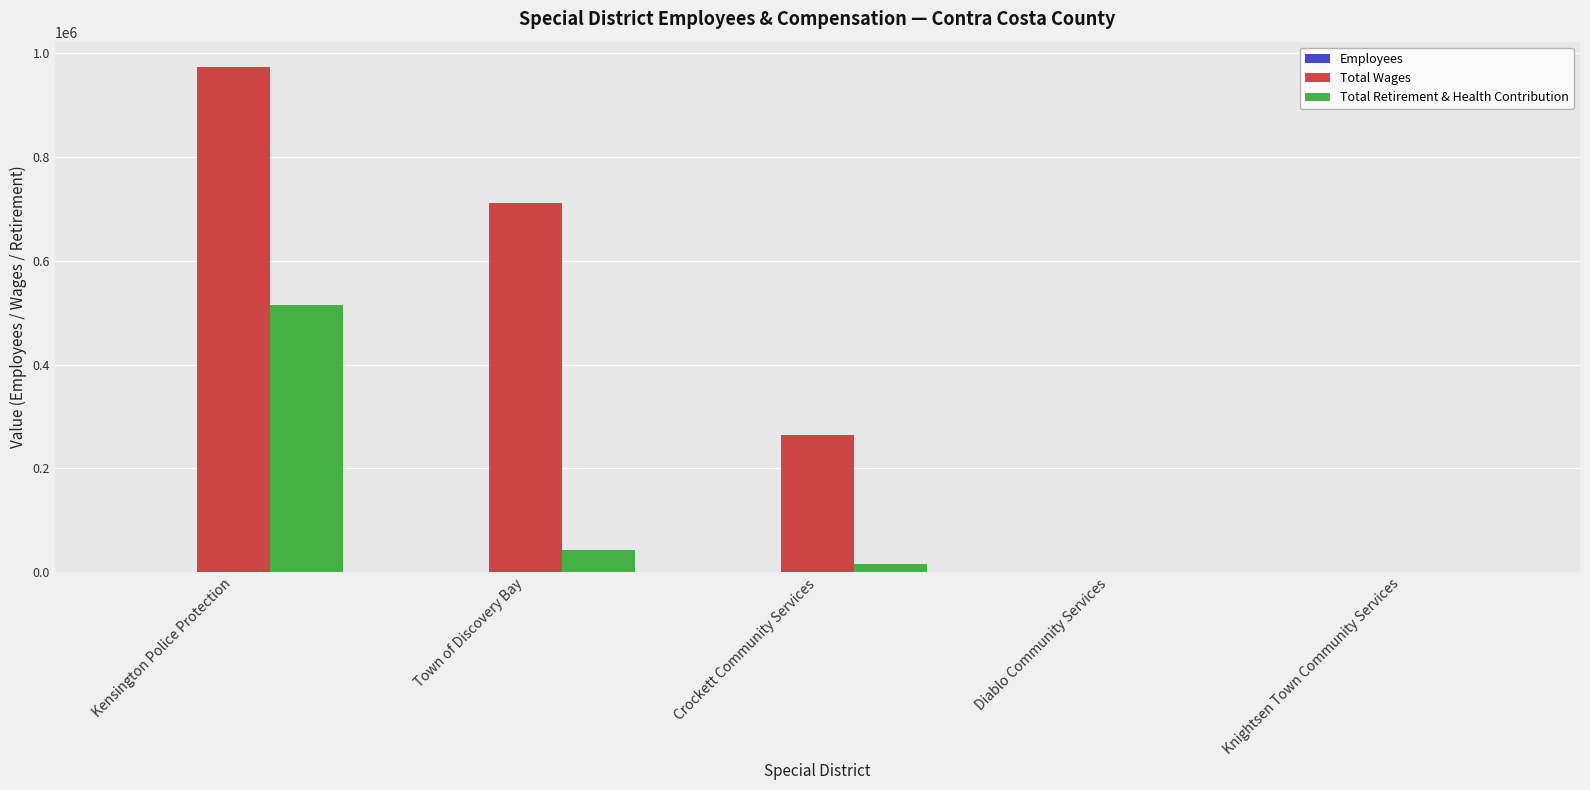

What is the greatest value displayed?

973570